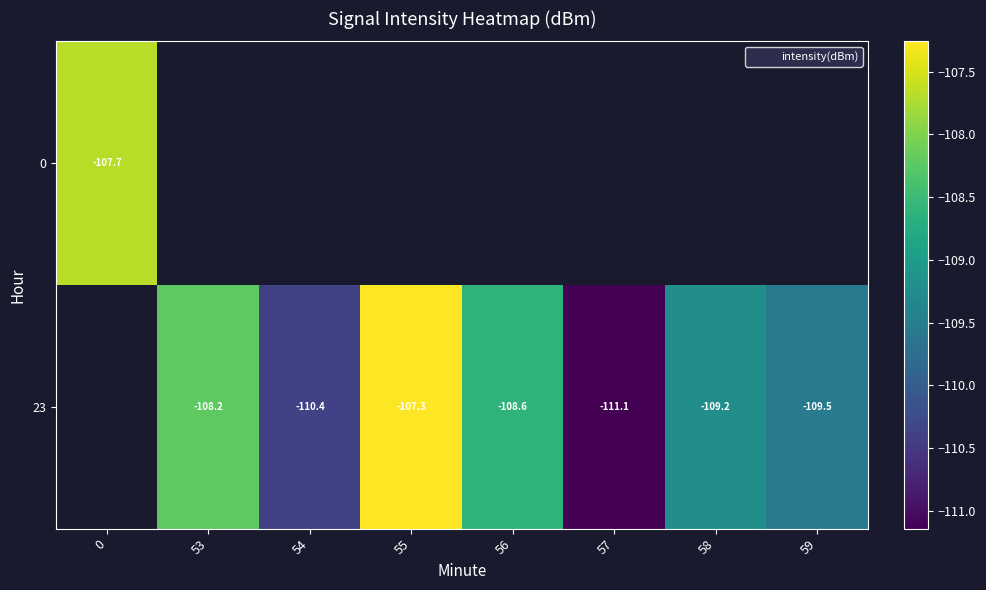

How many values in the 23 series exceed -109?

3